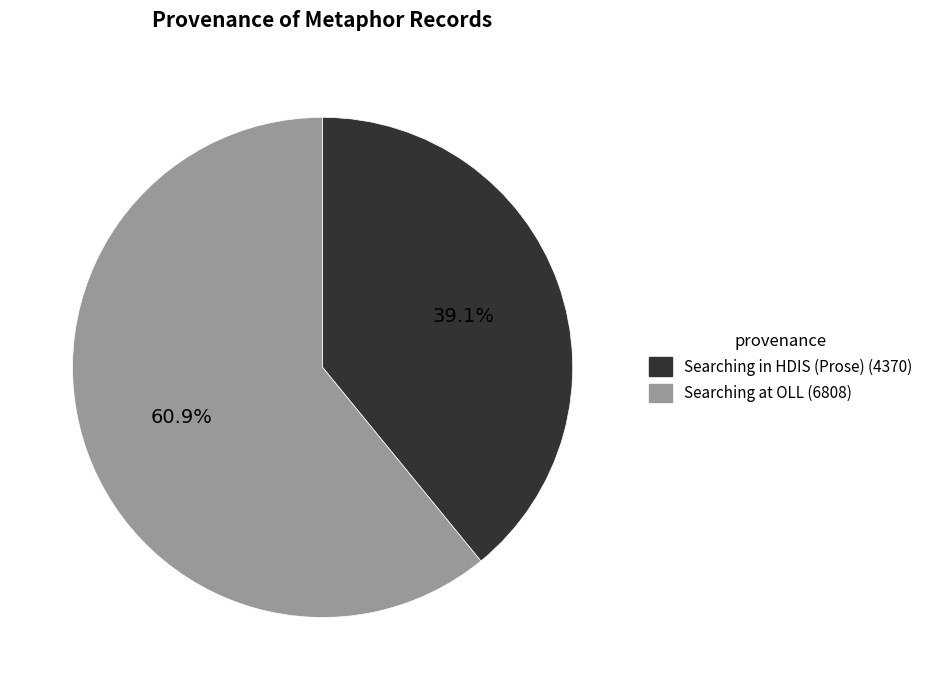

Which category has the biggest portion of the pie?

Searching at OLL